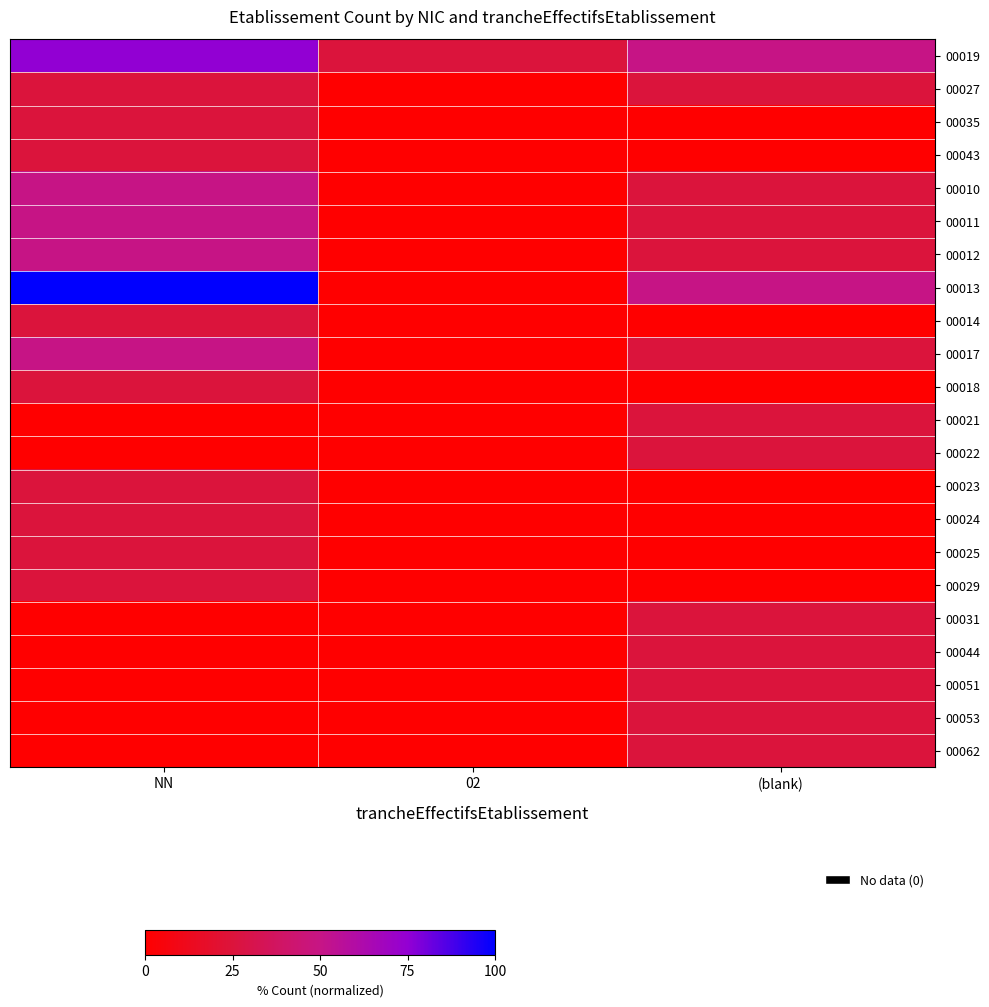

Which label corresponds to the smallest value in the chart?

02